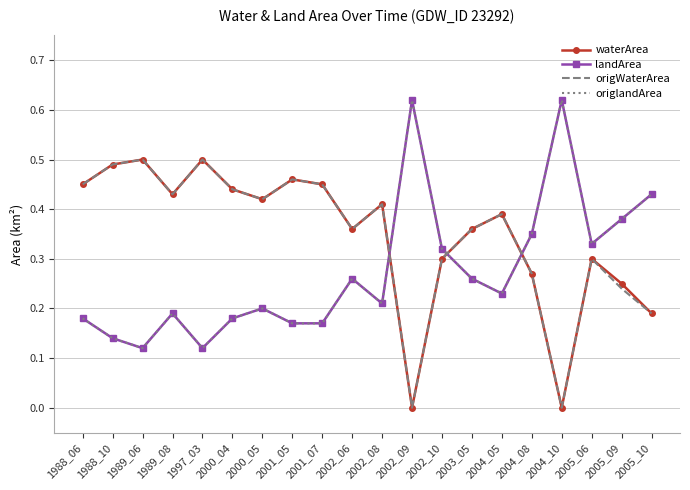

Where is the first local maximum for waterArea?

1989_06